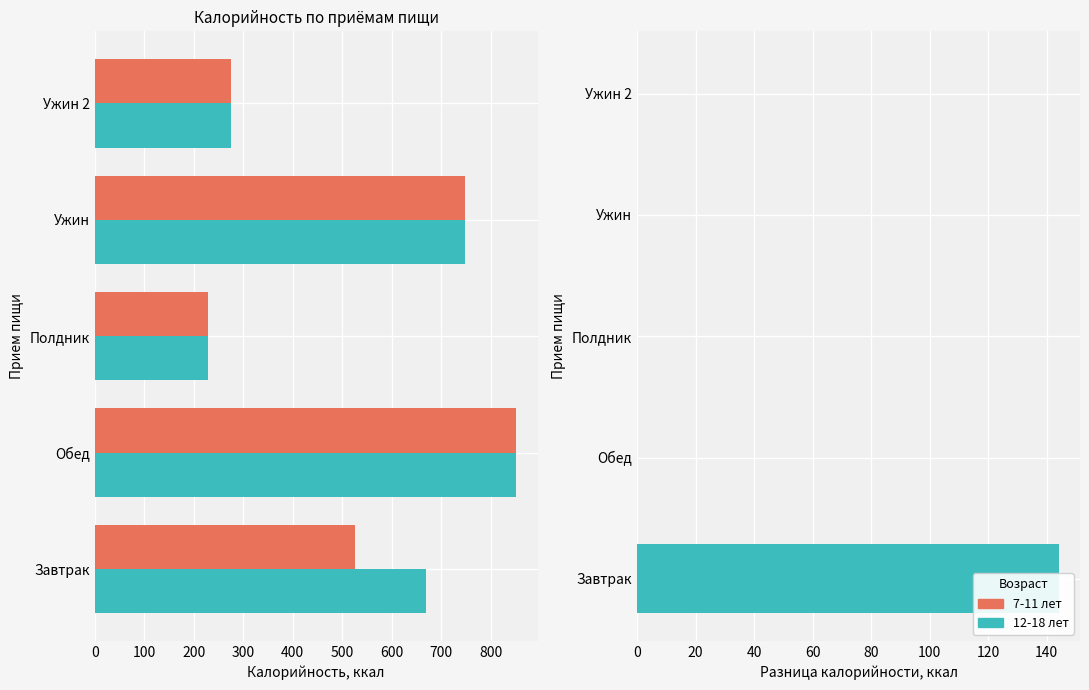

The value of 12-18 лет at 300 is 423.6. True or false?

False